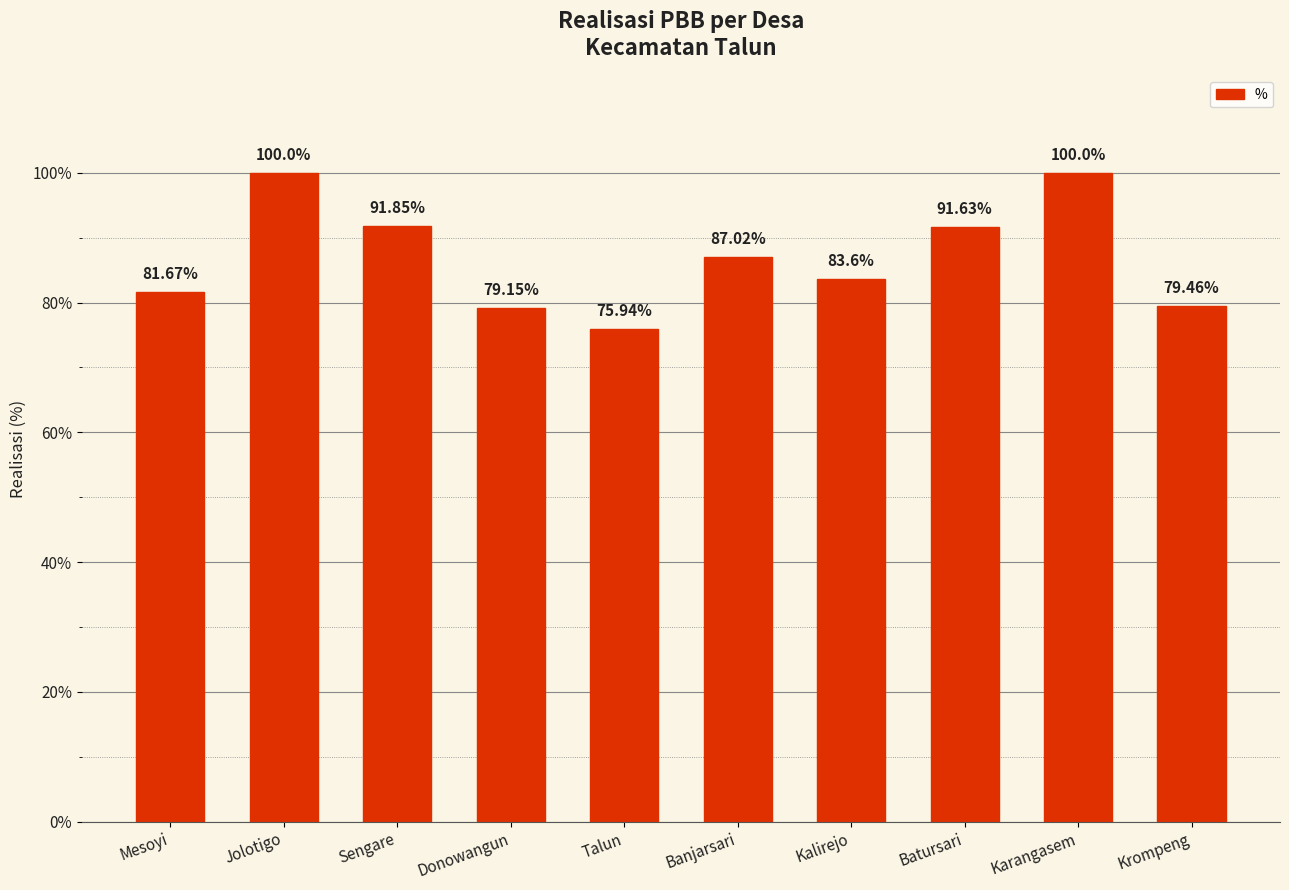

Between Sengare and Krompeng, which is larger?

Sengare